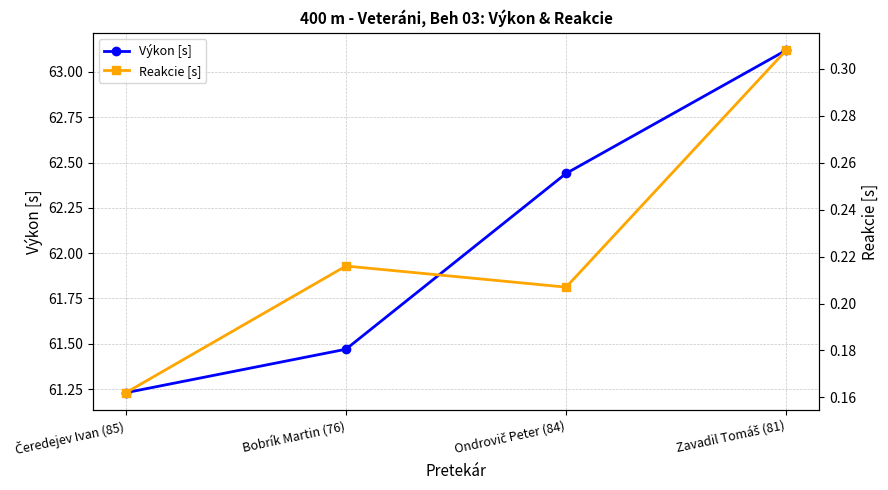

What is the value of the Výkon [s] point at the 4th from the left?

63.1